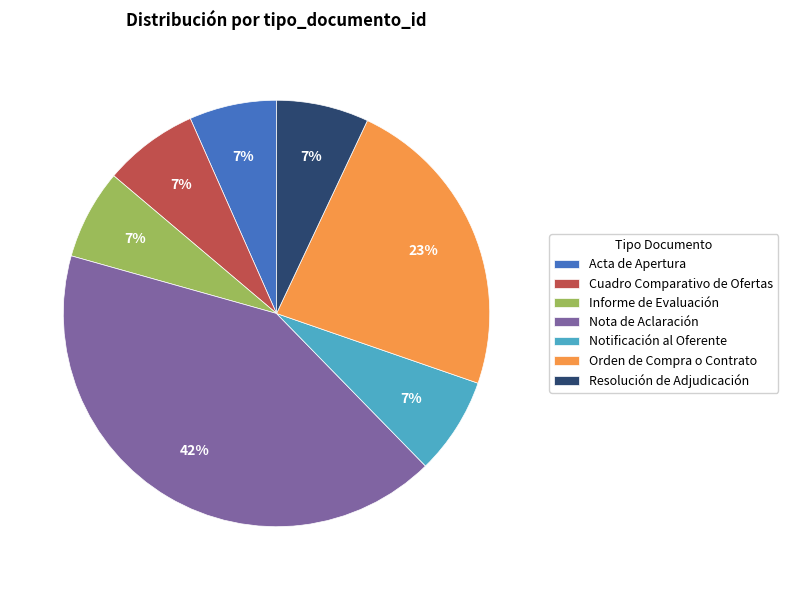

What is the ratio of the value at Acta de Apertura to the value at Orden de Compra o Contrato?

0.3